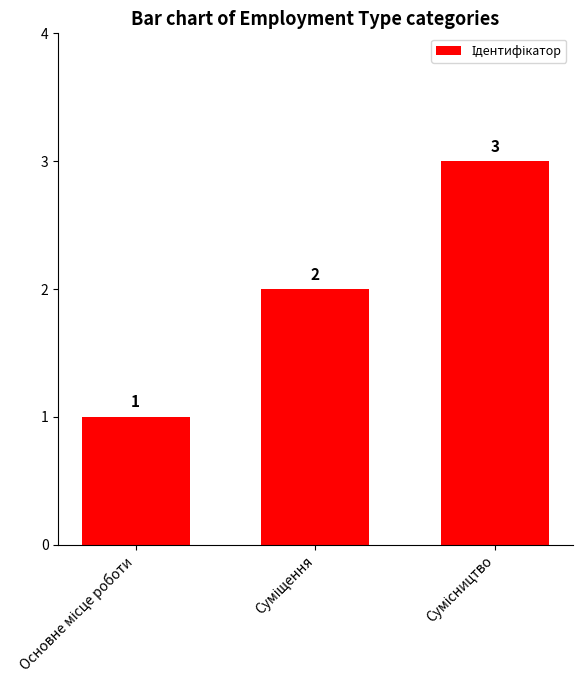

How many values are below 2?

1